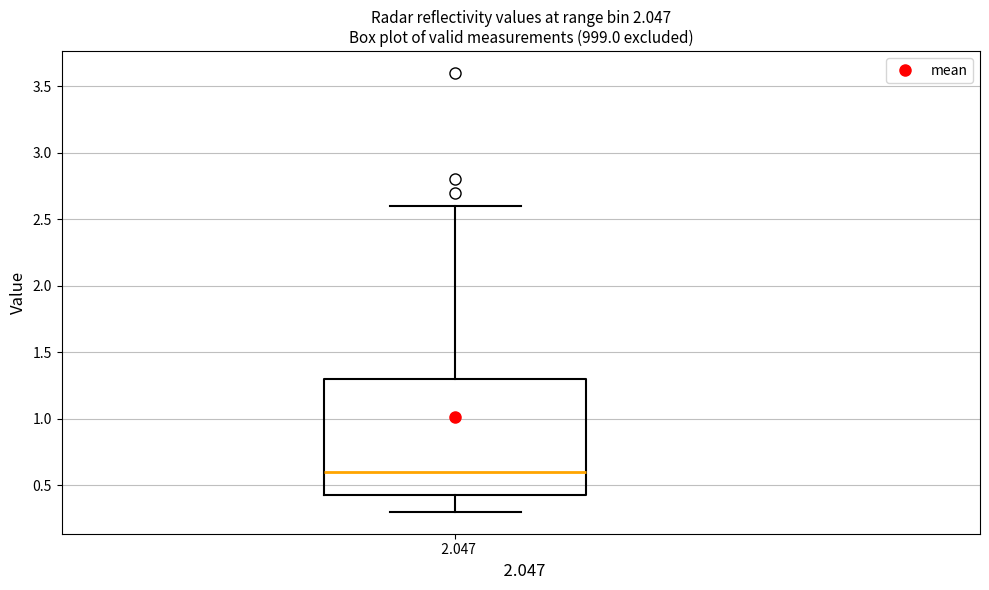

Read this box plot against the y-axis: the position of the median line, the range covered by the box, and the ends of both whiskers. The values are not printed on the chart, so give them approximately, as read against the axis.

median 0.60, box 0.45 to 1.30, whiskers 0.30 to 2.60